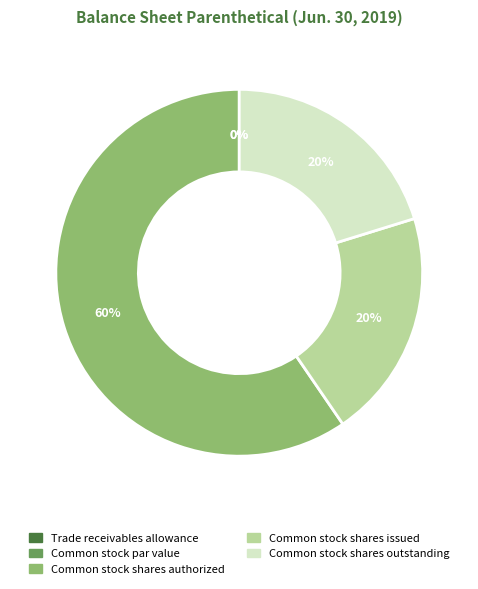

Does Common stock shares authorized account for over 50% of the chart?

Yes